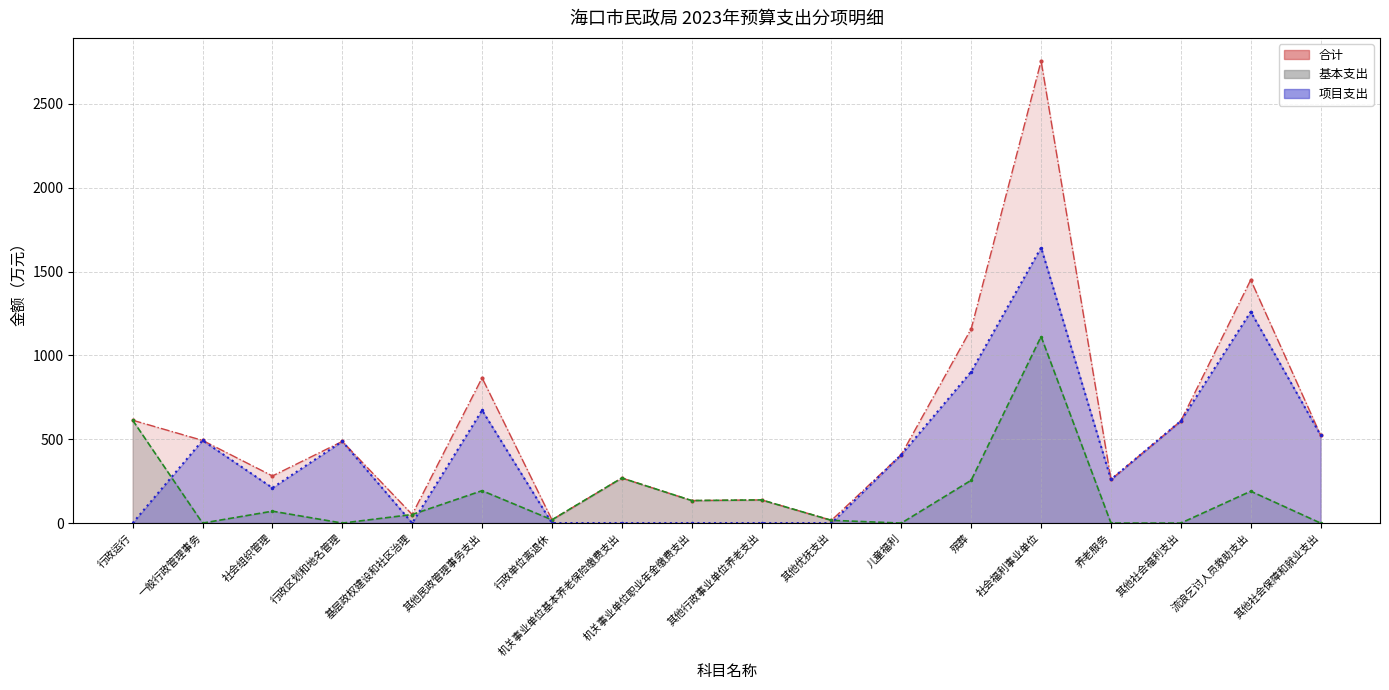

The value of 项目支出 at 其他社会福利支出 is 207.6. True or false?

False